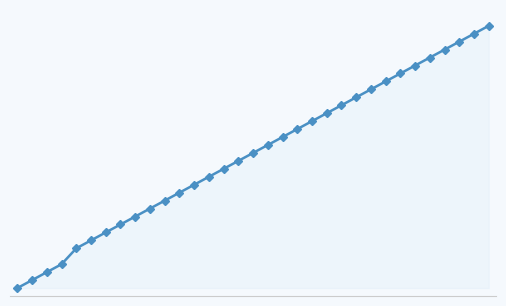

What is the smallest value displayed?

1